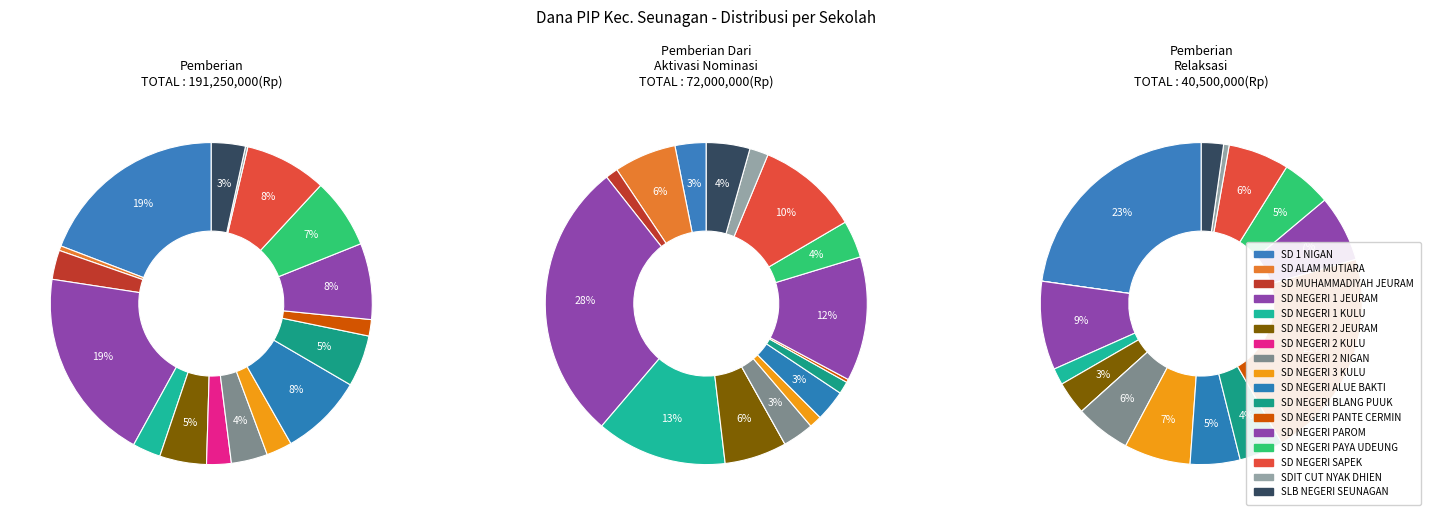

What percentage is the SD NEGERI 3 KULU slice, to the nearest percent?

1%